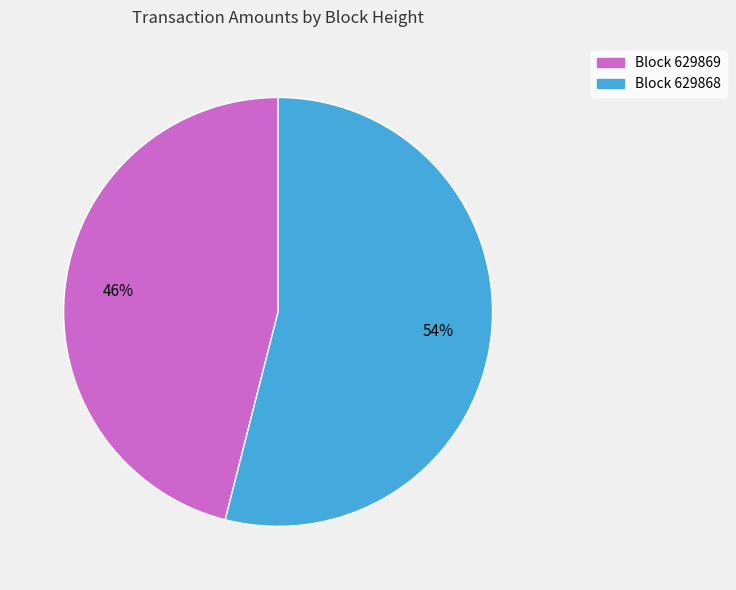

To the nearest percent, what is the average slice percentage?

50%